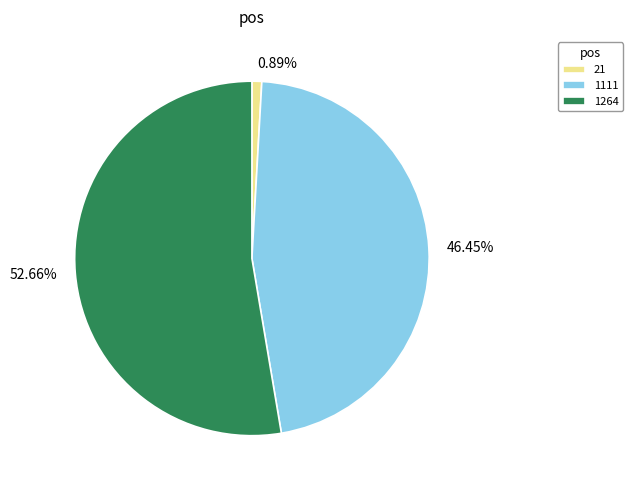

Is it true that 1264 is 63% of the pie?

False